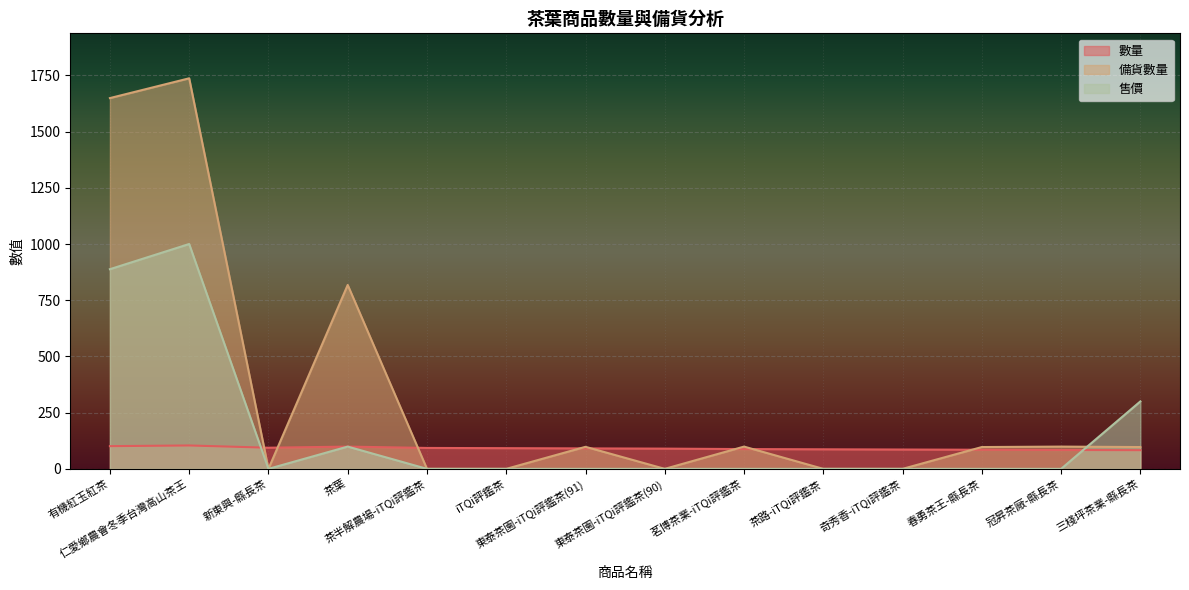

Reading left to right, what are all the values shown in this chart?

數量: 101	104	94	99	93	92	91	90	88	87	86	85	84	83
備貨數量: 1649	1737	0	818	0	0	98	0	99	0	0	97	99	97
售價: 888	1000	0	99	0	0	0	0	0	0	0	0	0	300